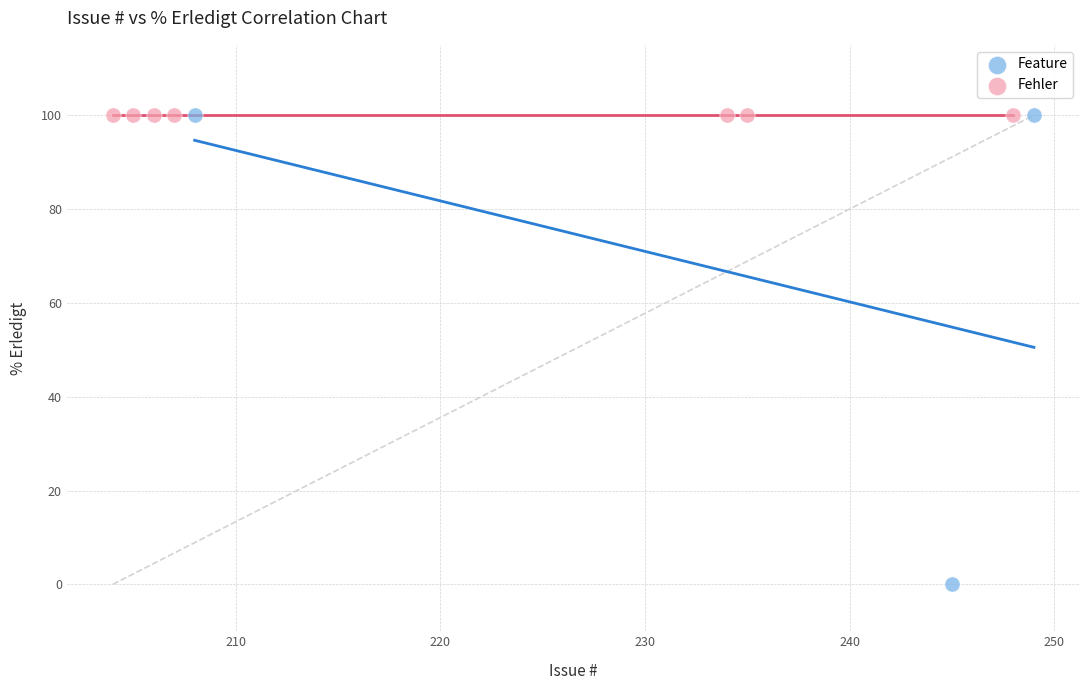

Which series reaches the minimum Y coordinate?

Feature